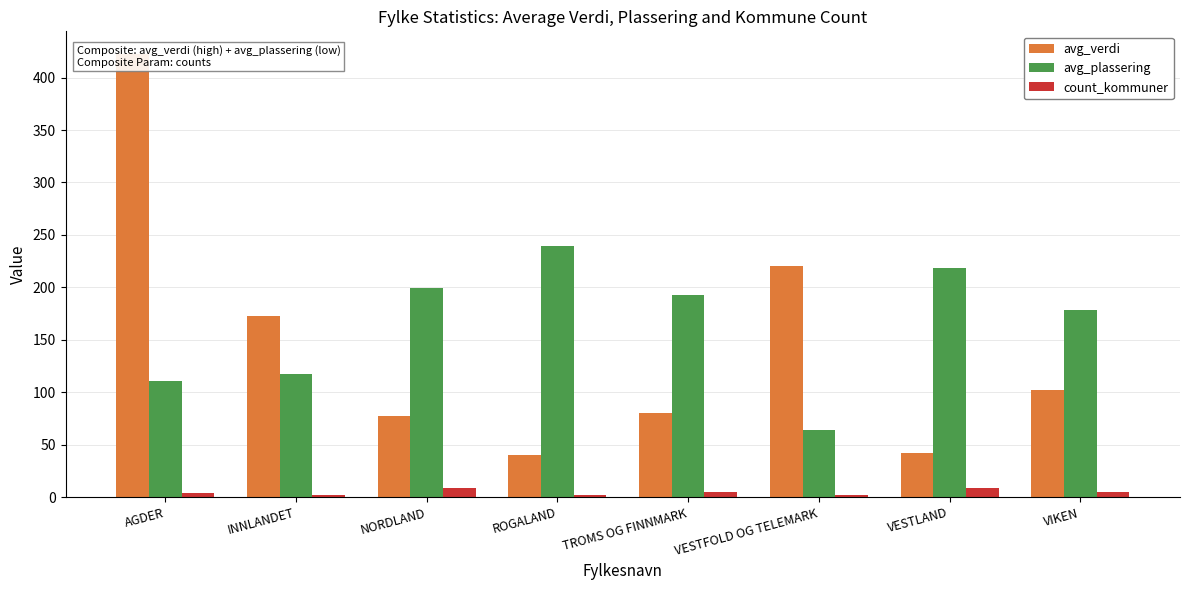

List the labels in order of avg_plassering value, largest first.

ROGALAND, VESTLAND, NORDLAND, TROMS OG FINNMARK, VIKEN, INNLANDET, AGDER, VESTFOLD OG TELEMARK